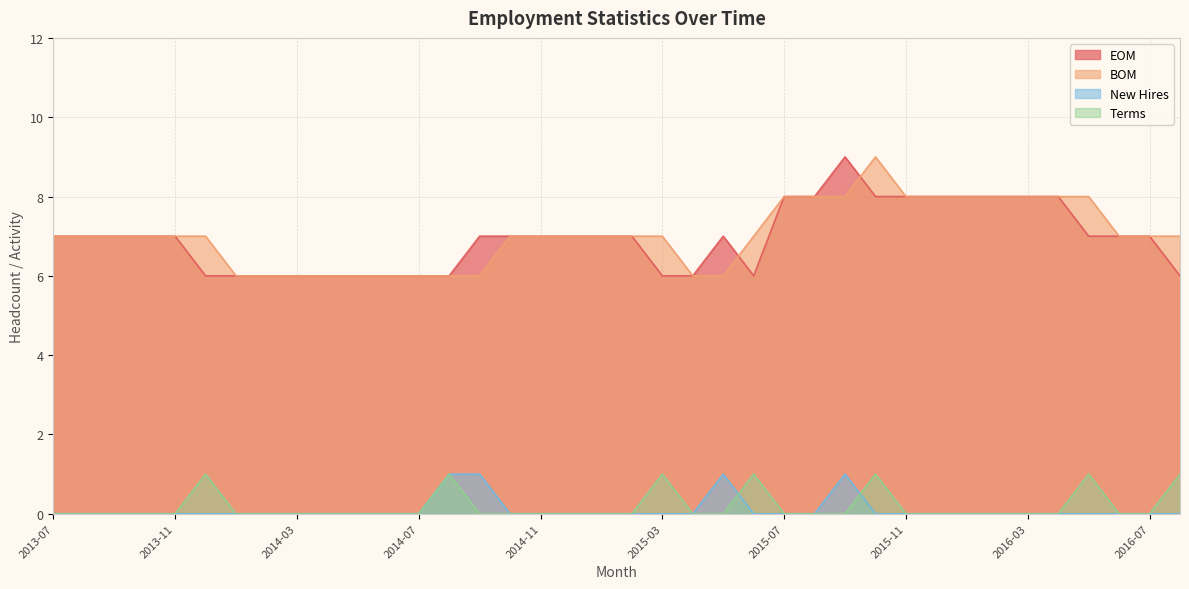

At how many categories does at least one series exceed 1?

38